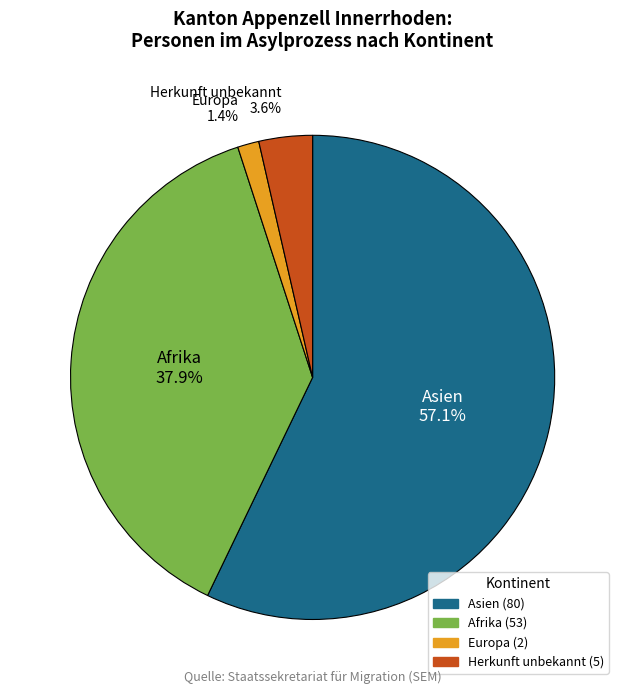

Is there any slice that represents more than half of the pie?

Yes